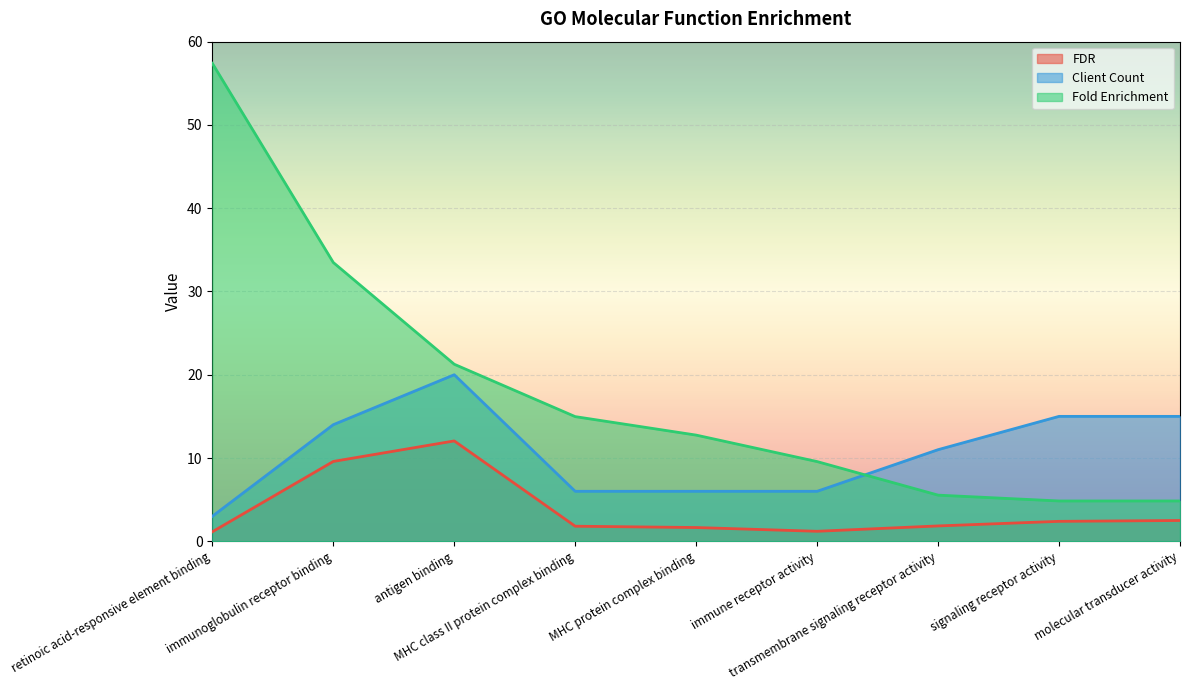

True or false: Client Count has more than 2 points higher than both neighbors.

False